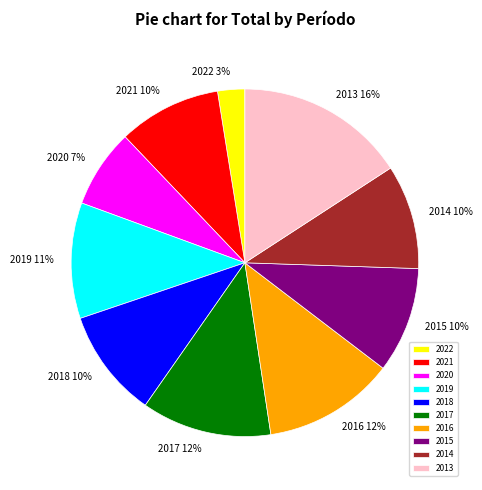

Does 2015 represent more than half of the total?

No